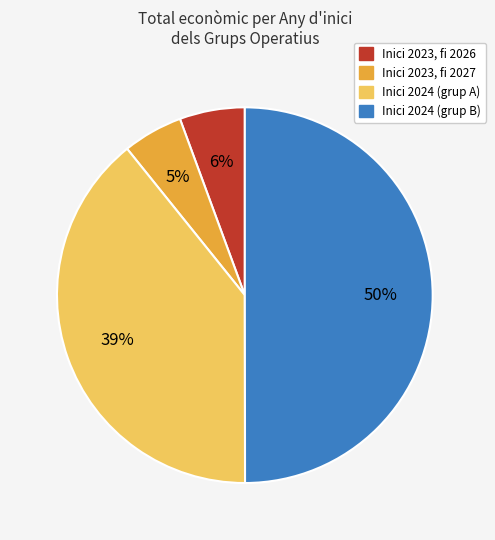

To the nearest percent, what is the difference between the largest and smallest slice percentages?

45%